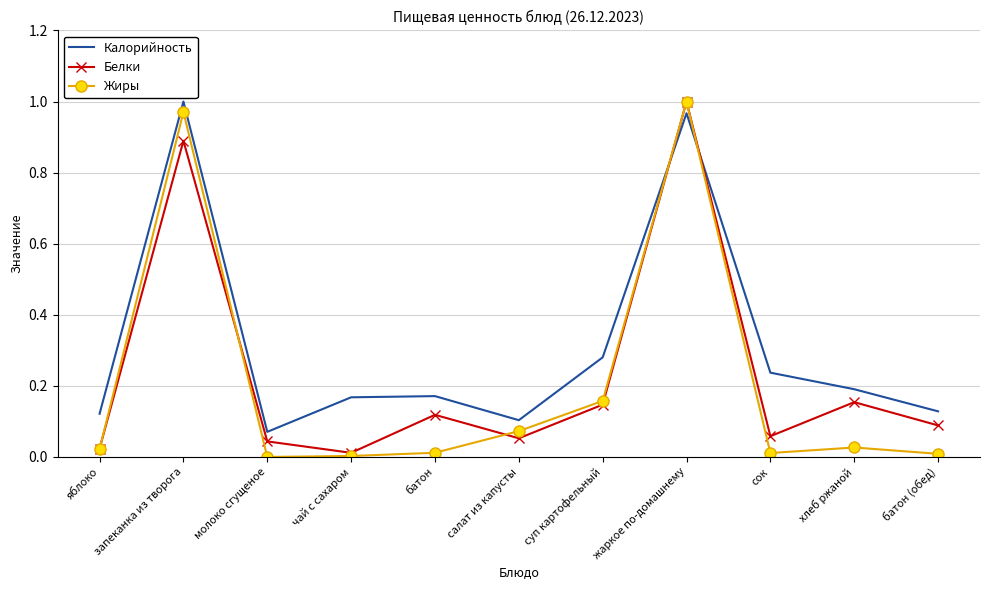

Which series changed the most between чай с сахаром and сок?

Калорийность